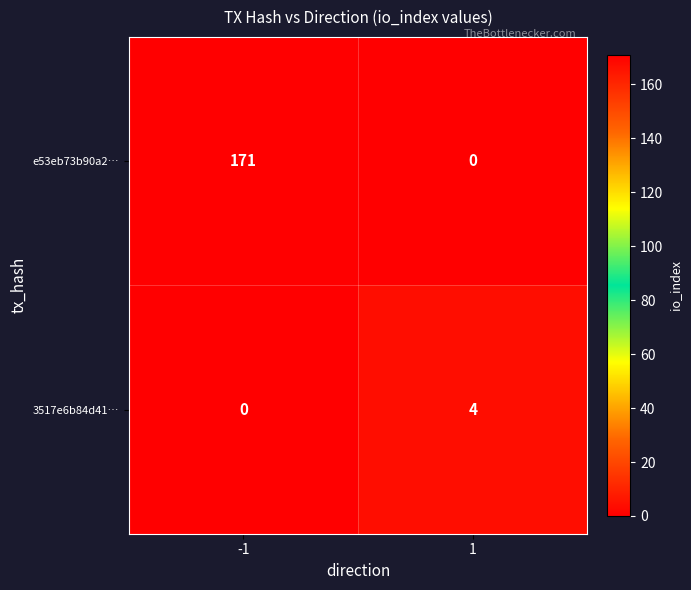

Reading left to right, what are all the values shown in this chart?

e53eb73b90a2…: -1=171	1=0
3517e6b84d41…: -1=0	1=4